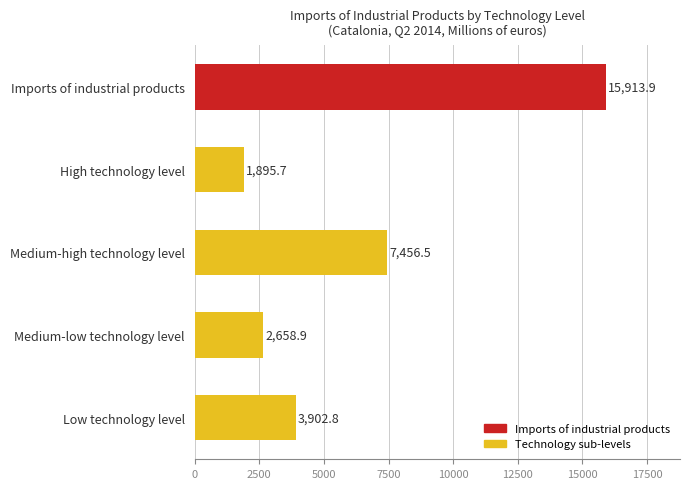

List the labels in order of value, largest first.

Imports of industrial products, Medium-high technology level, Low technology level, Medium-low technology level, High technology level